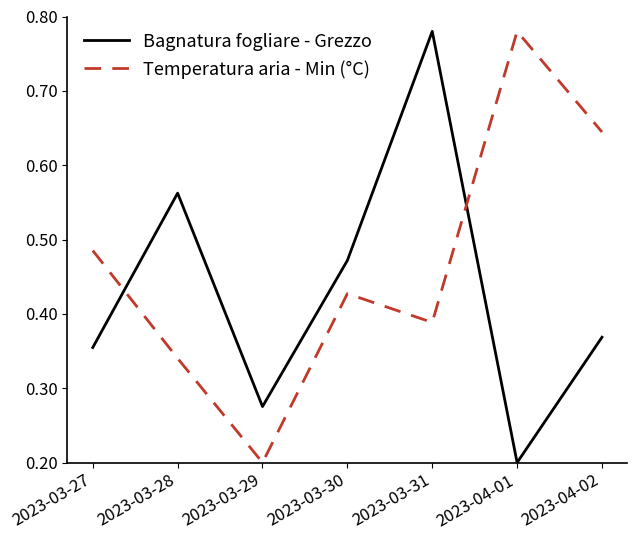

Which category has the lowest value in the Bagnatura fogliare - Grezzo series?

2023-04-01